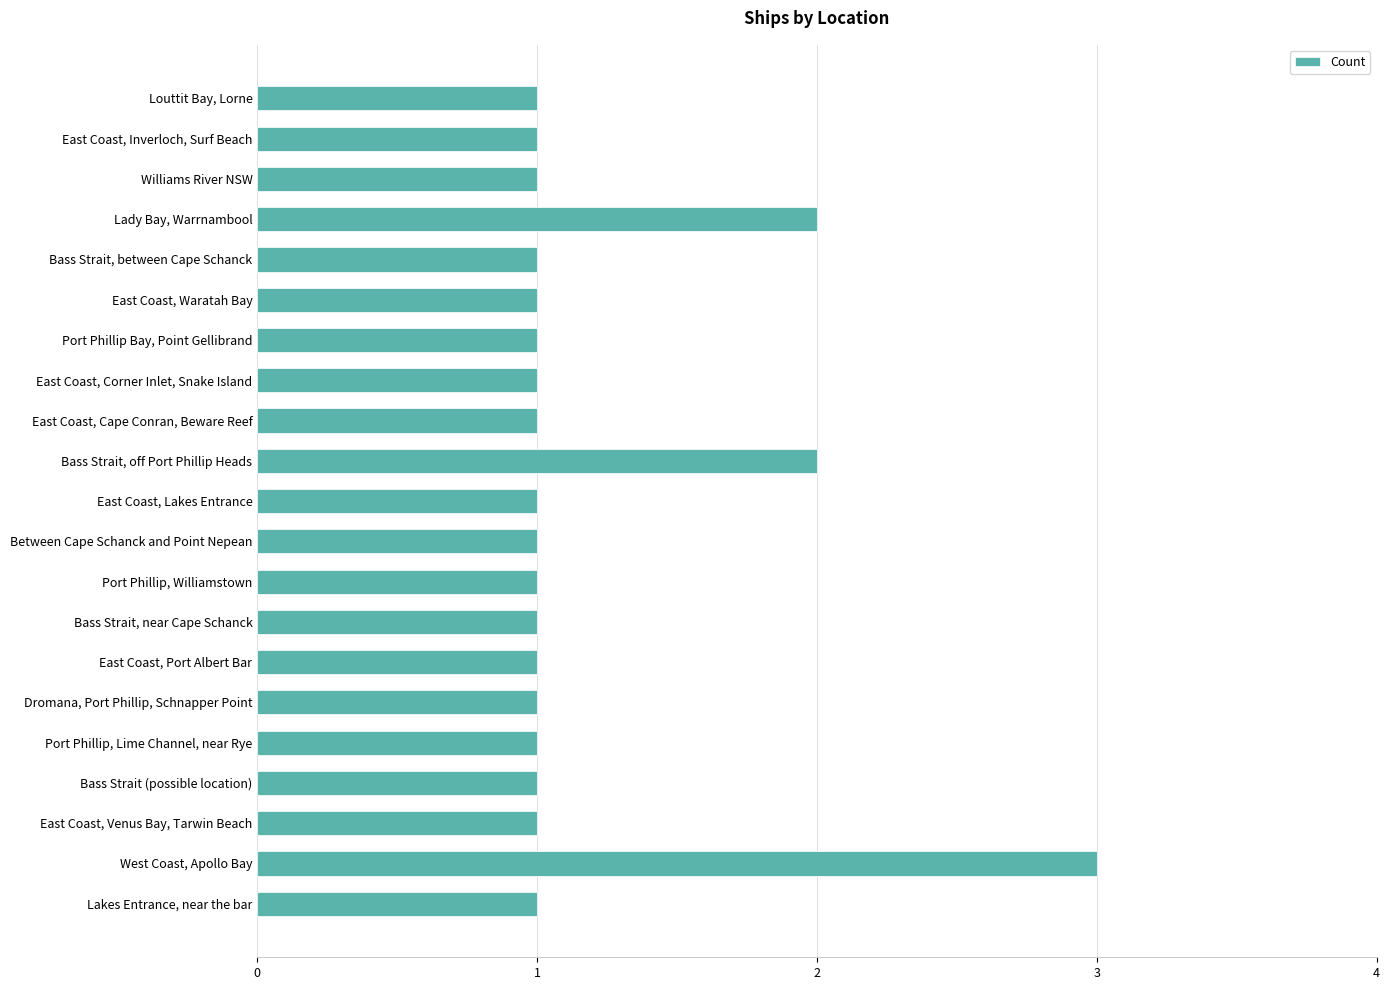

How many bars are there in total?

21